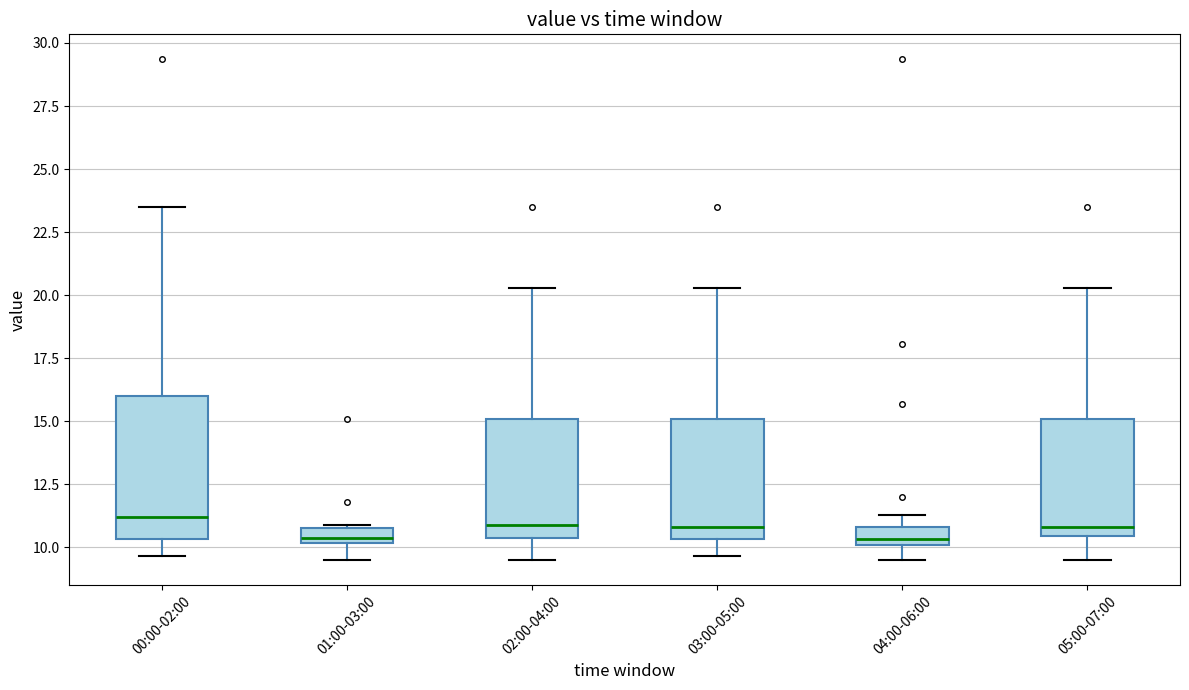

Comparing the boxes themselves (not the whiskers), which one is the tallest?

00:00-02:00